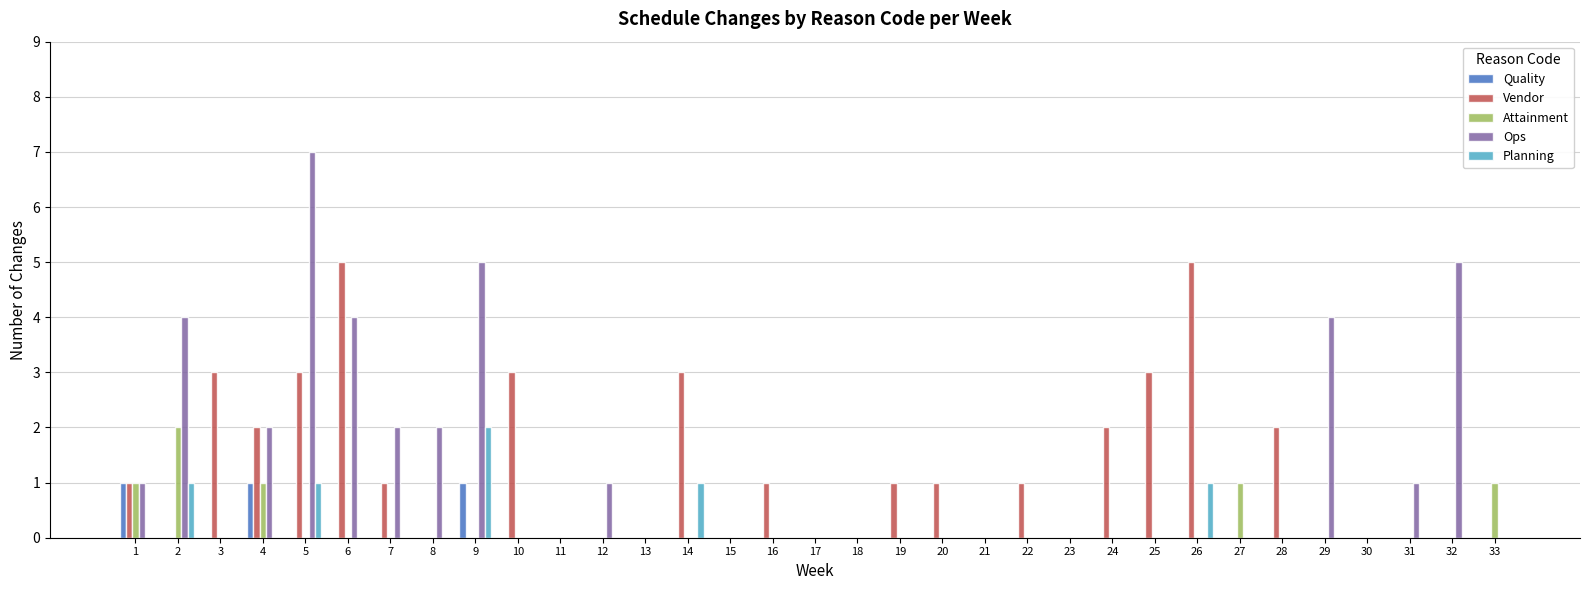

The value of Quality at 6 is 0. True or false?

True